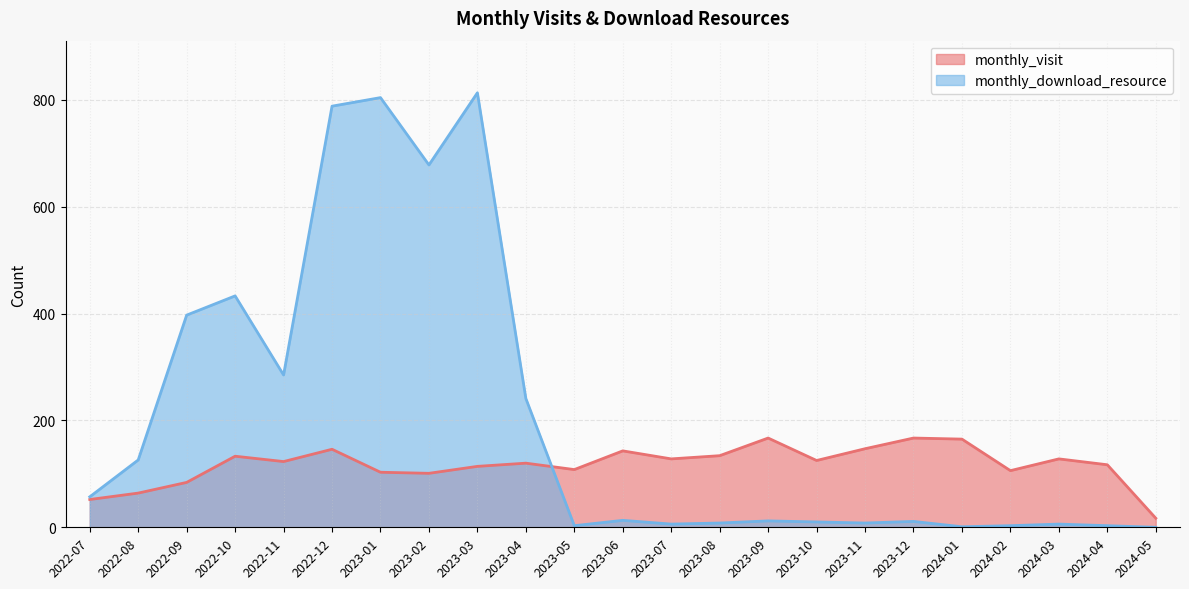

List the series in order of their peak value, highest first.

monthly_download_resource, monthly_visit